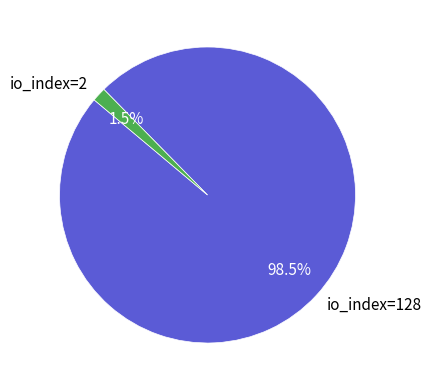

Which has a higher value, io_index=128 or io_index=2?

io_index=128